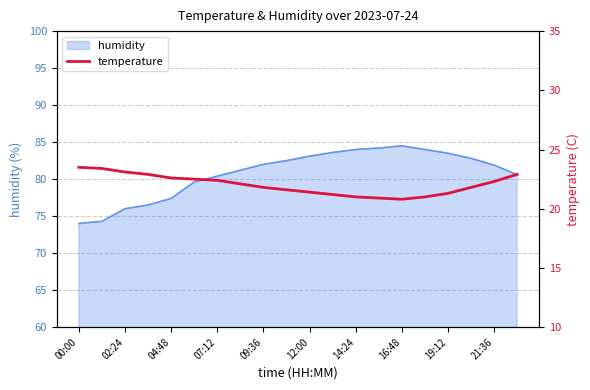

What is the maximum value for humidity?

84.5